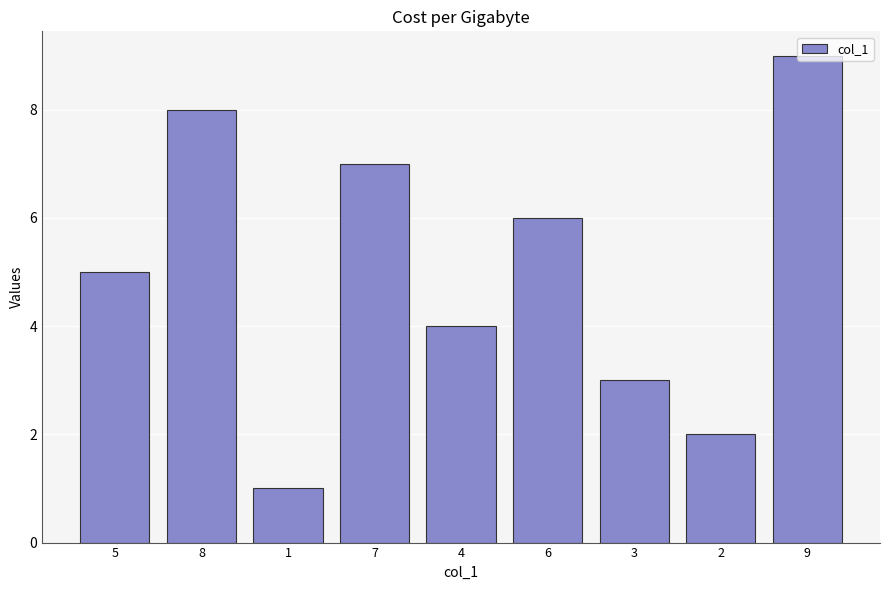

At which label is the value closest to 5?

5